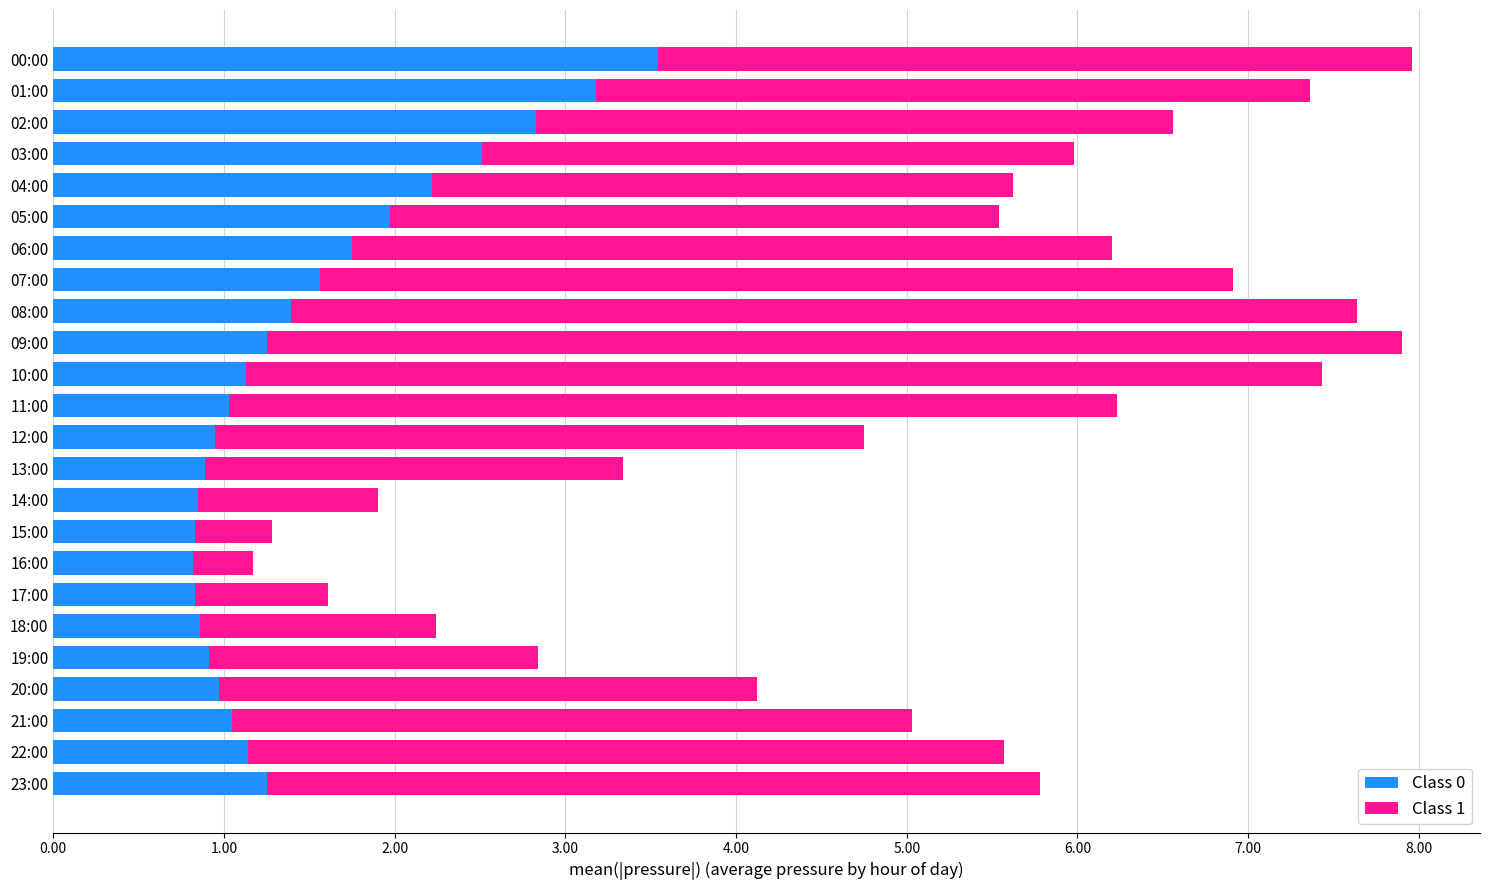

What is the total value across all series at 10:00?

7.4